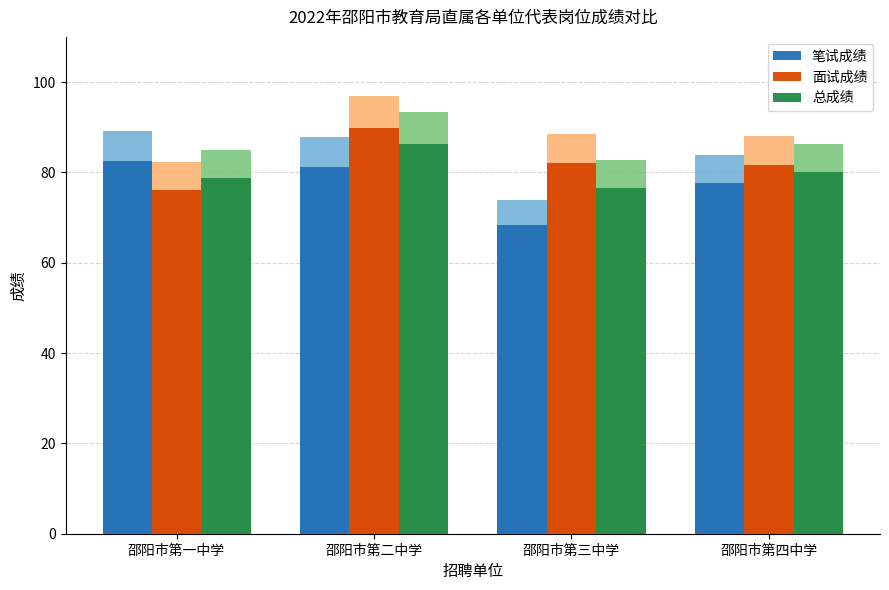

What is the value of the 总成绩 bar at the 1st from the left?

78.7